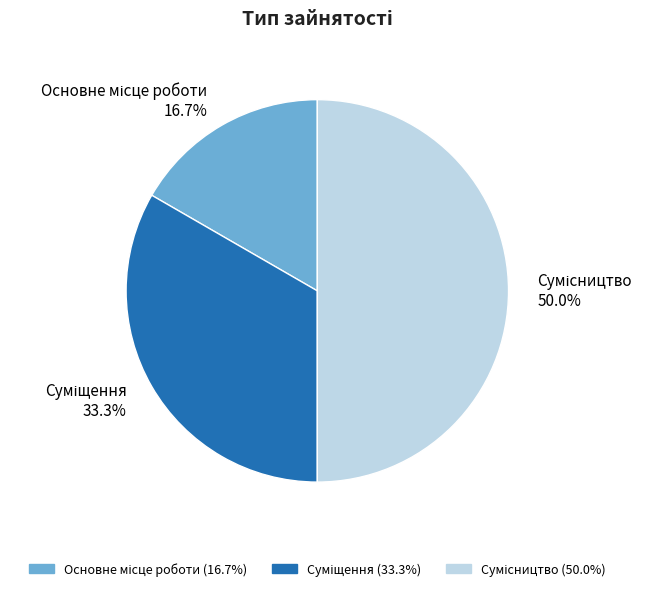

What is the smallest slice in the pie chart?

Основне місце роботи